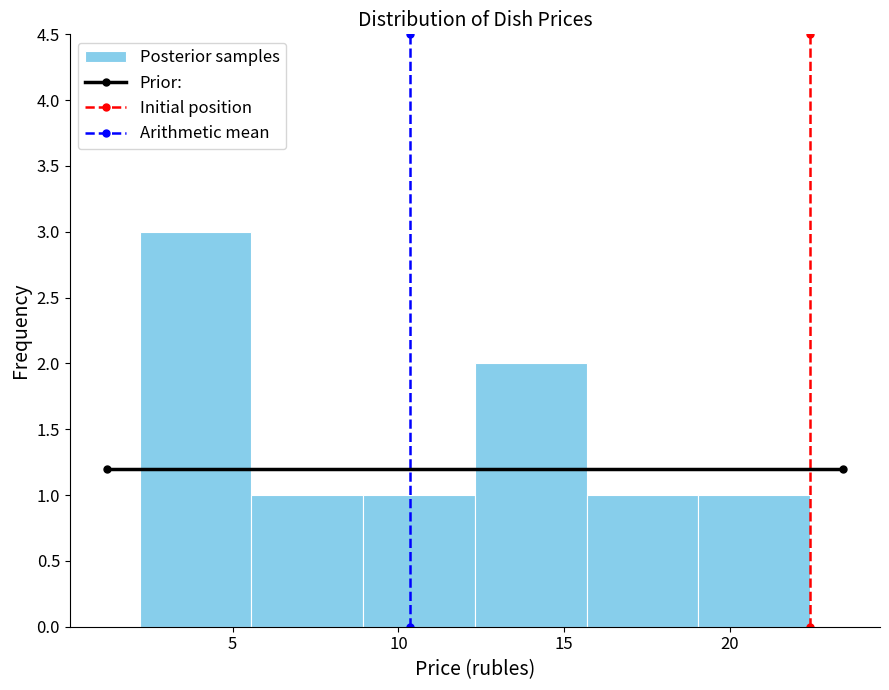

Reading left to right, list every bar in this chart as the range it spans on the x-axis followed by its height. Neither the bar edges nor the heights are printed on the chart, so give them approximately, as read against the axes.

2.0 to 5.5: 3
5.5 to 9.0: 1
9.0 to 12.5: 1
12.5 to 15.5: 2
15.5 to 19.0: 1
19.0 to 22.5: 1